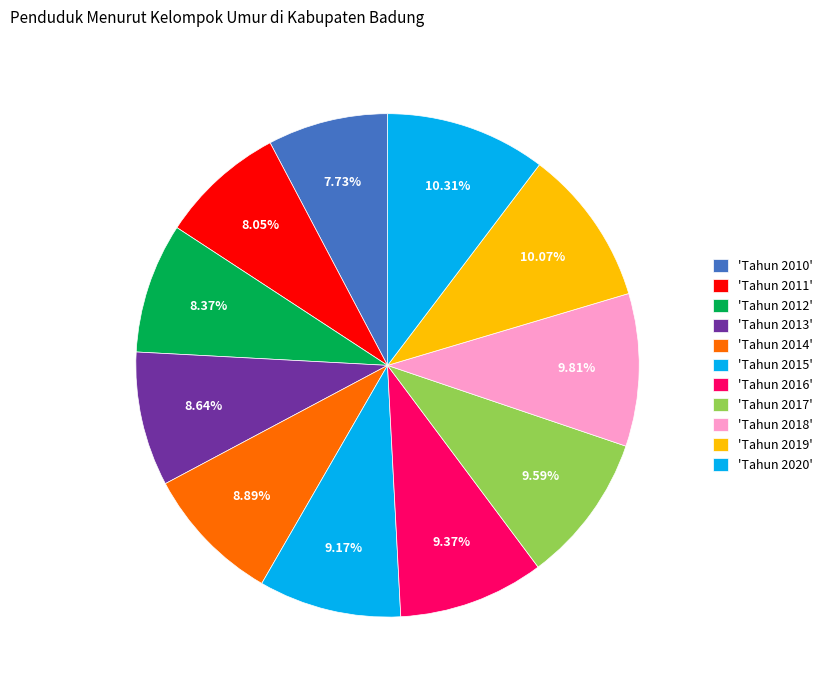

Is there a majority slice in this chart?

No